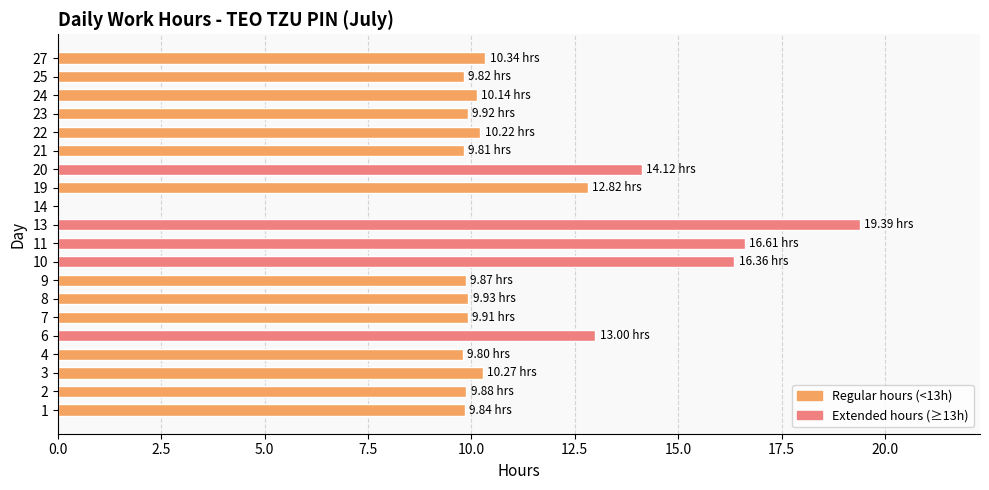

What is the change in value from 6 to 20?

+1.1